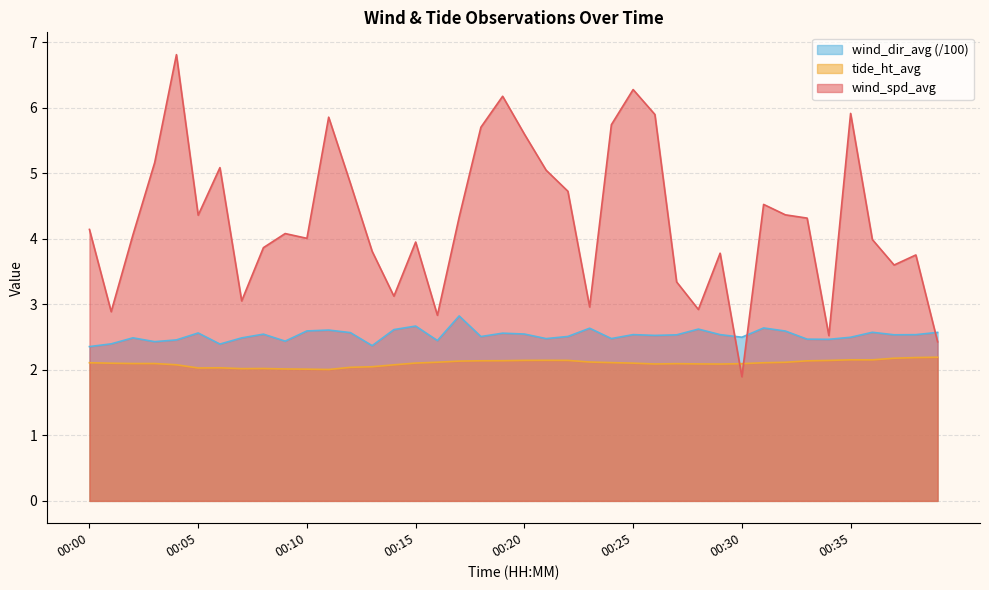

How many interior local peaks does the wind_spd_avg series have?

11